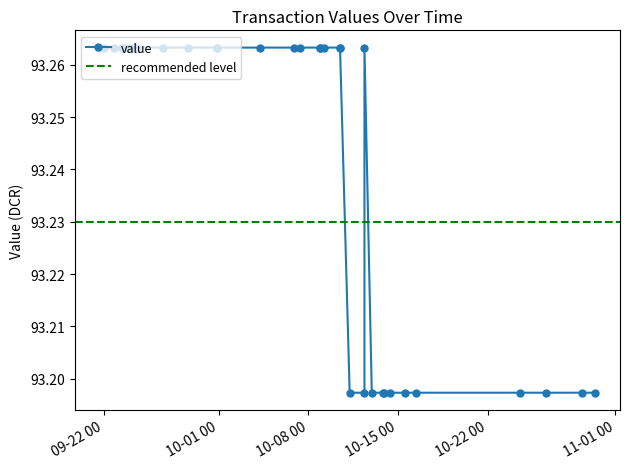

The chart shows a value of 132.5 at 5. True or false?

False